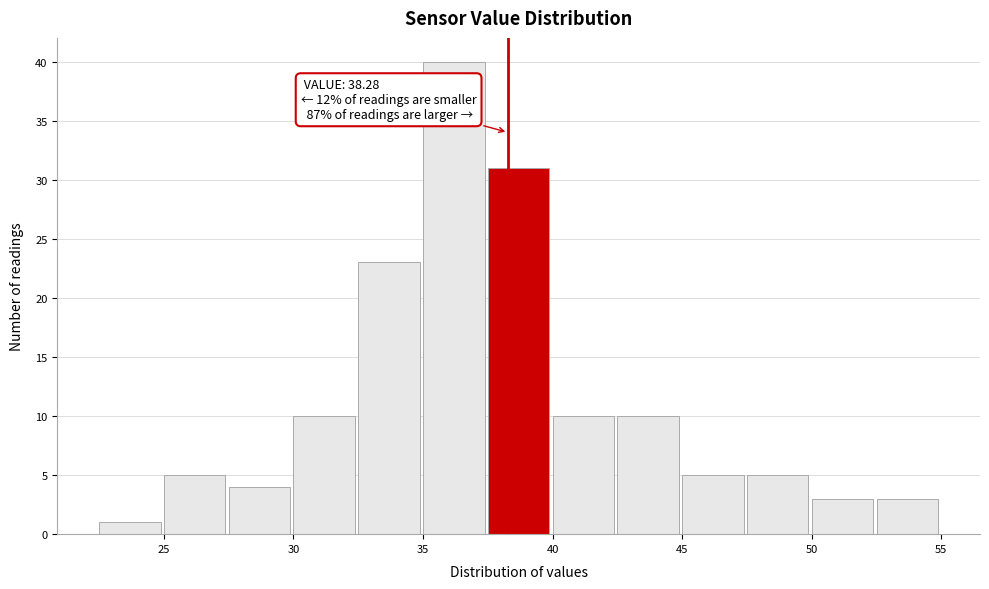

Over which range of the x-axis is the bar tallest?

35.0 to 37.5